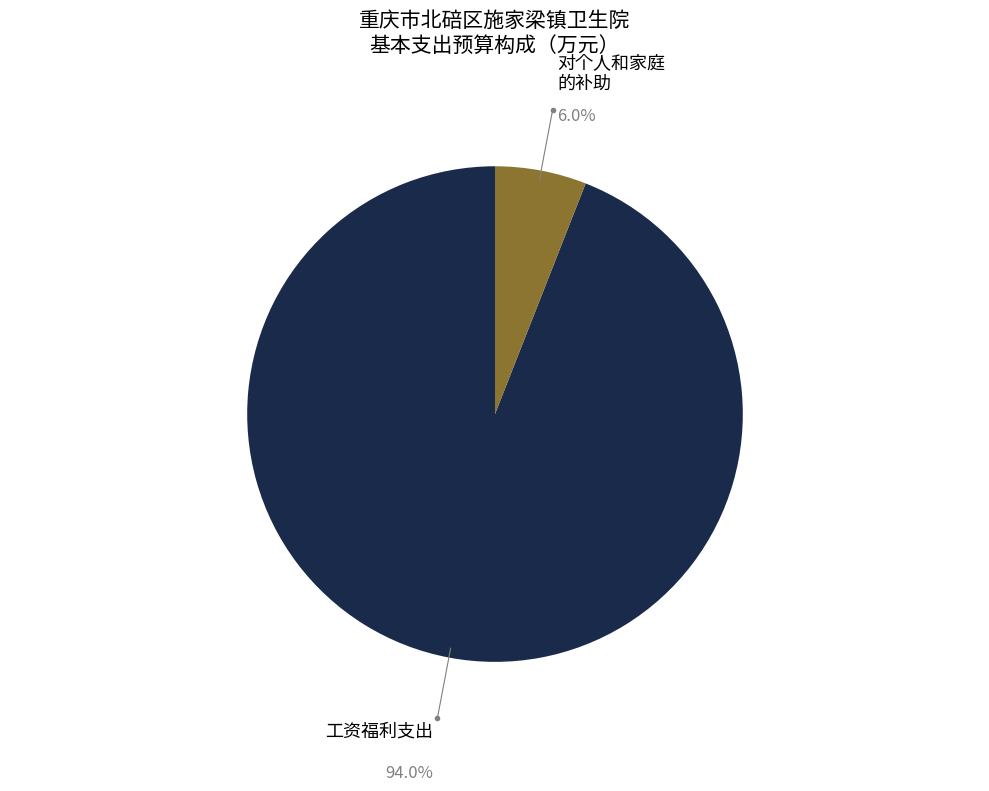

Is there a majority slice in this chart?

Yes